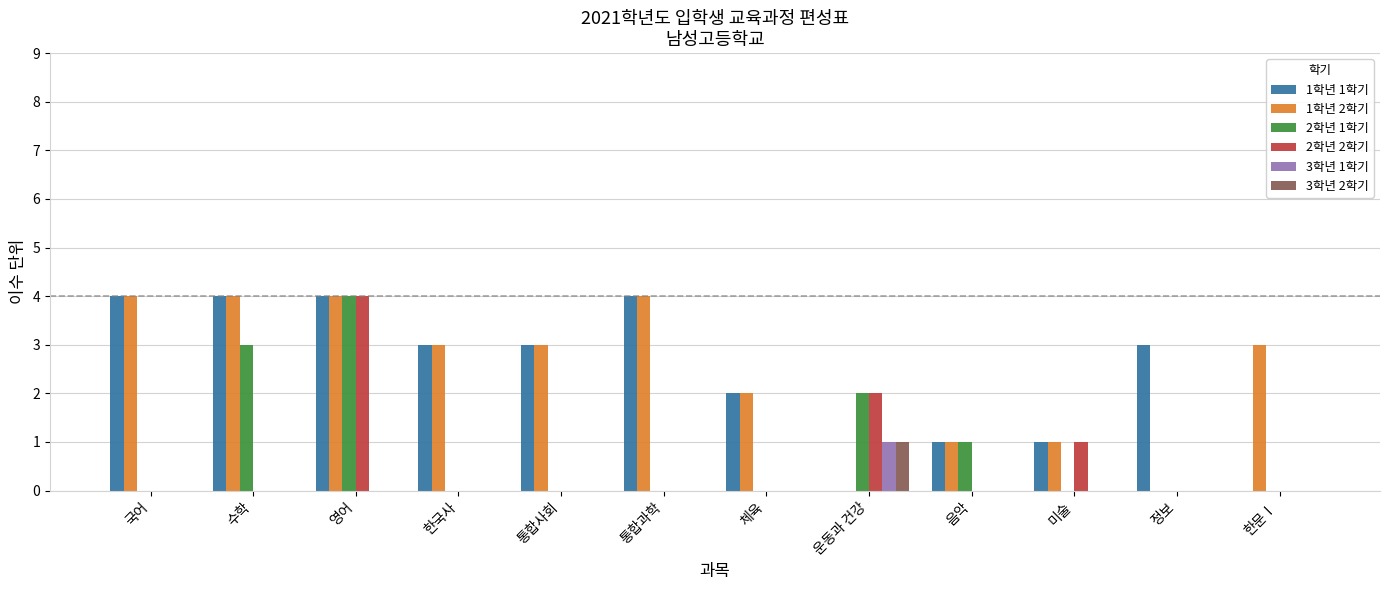

Which series changed the most between 체육 and 한문Ⅰ?

1학년 1학기